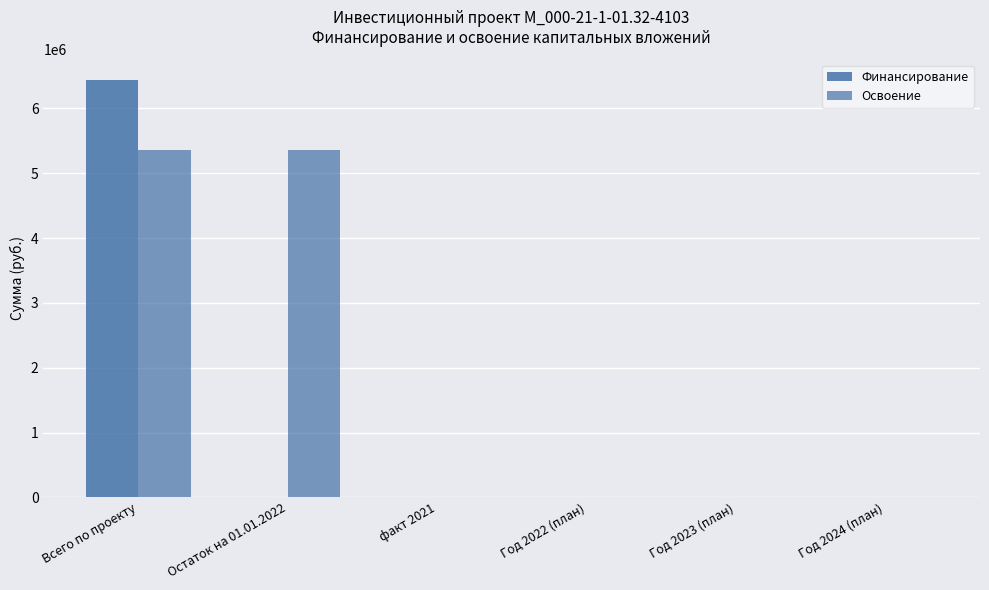

What is the sum of all Освоение values?

10727402